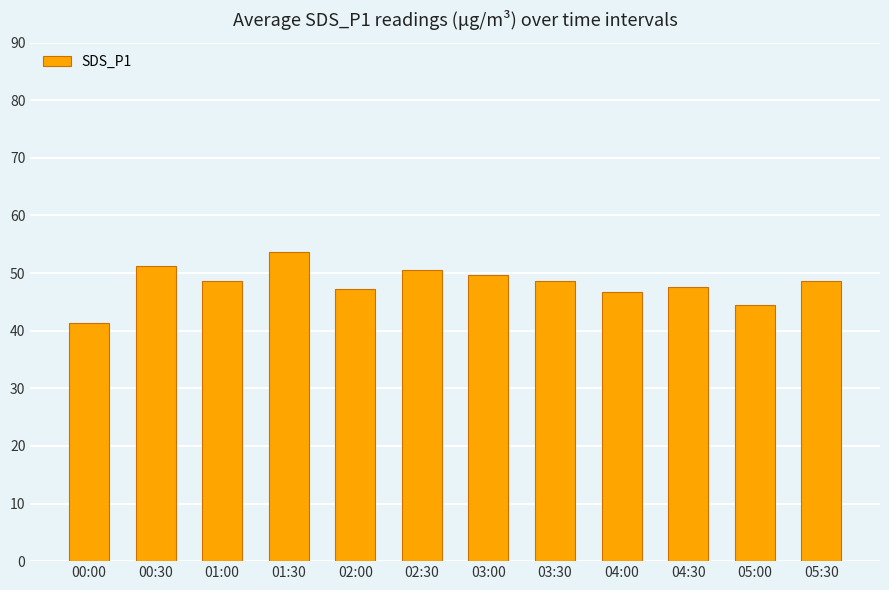

What is the minimum value shown in the chart?

41.3